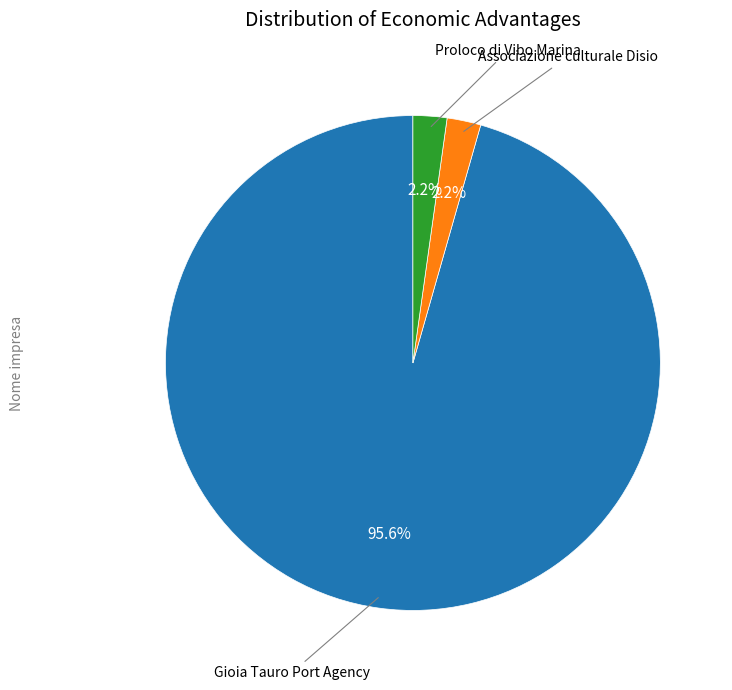

What is the largest slice in the pie chart?

Gioia Tauro Port Agency